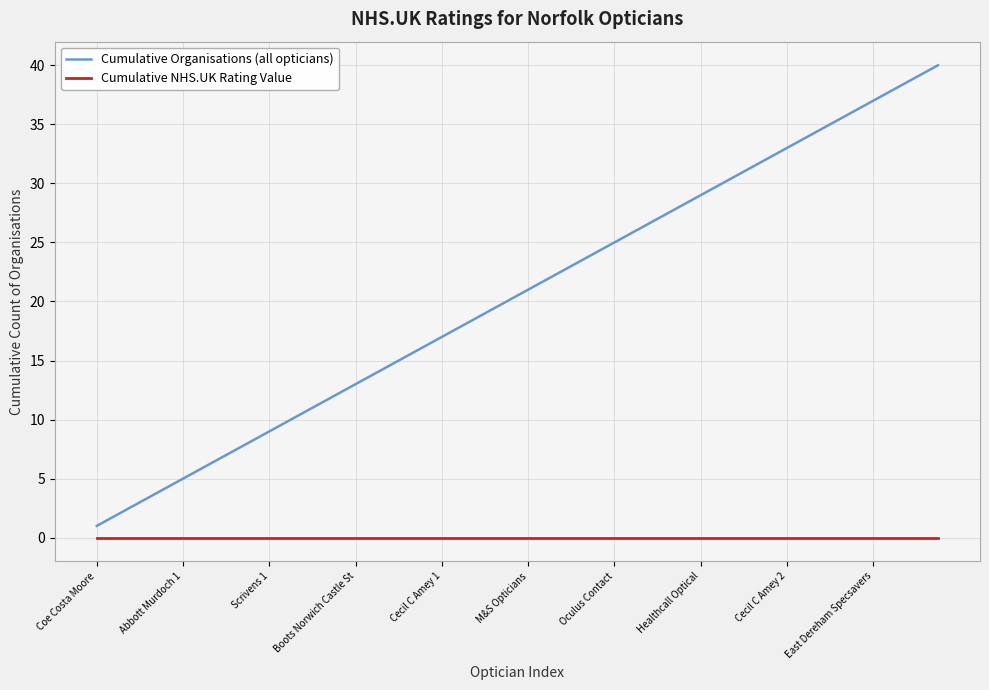

List the series in order of their overall mean, highest first.

Cumulative Organisations (all opticians), Cumulative NHS.UK Rating Value